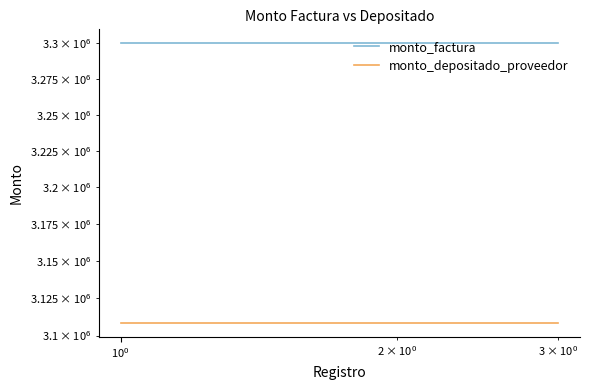

What are all the series names shown in the legend?

monto_factura, monto_depositado_proveedor